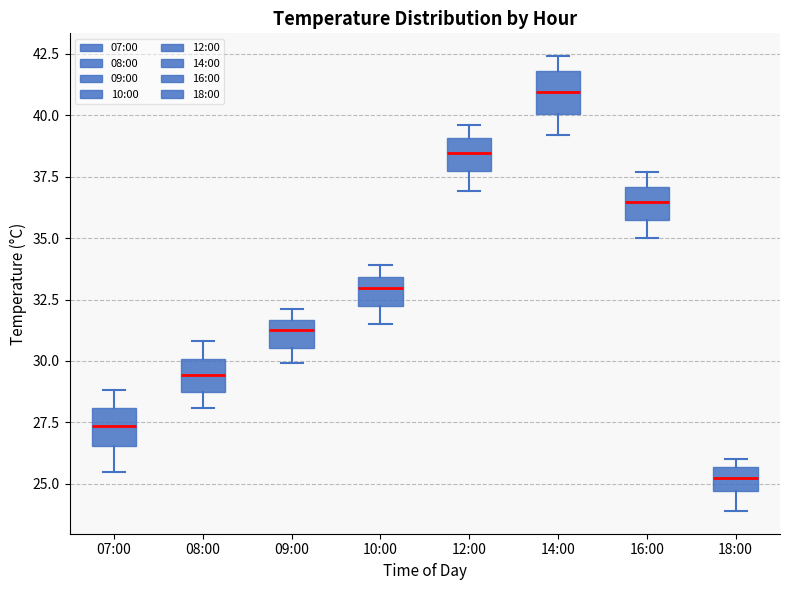

Where is the upper edge of the box for 16:00 on the y-axis? The values are not printed on the chart, so give them approximately, as read against the axis.

37.0